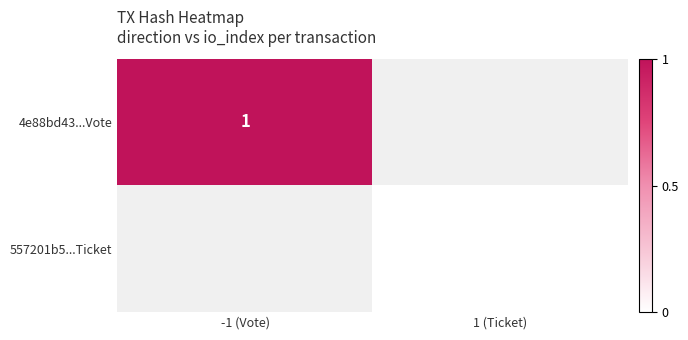

At which category does the chart reach its minimum across all series?

1 (Ticket)